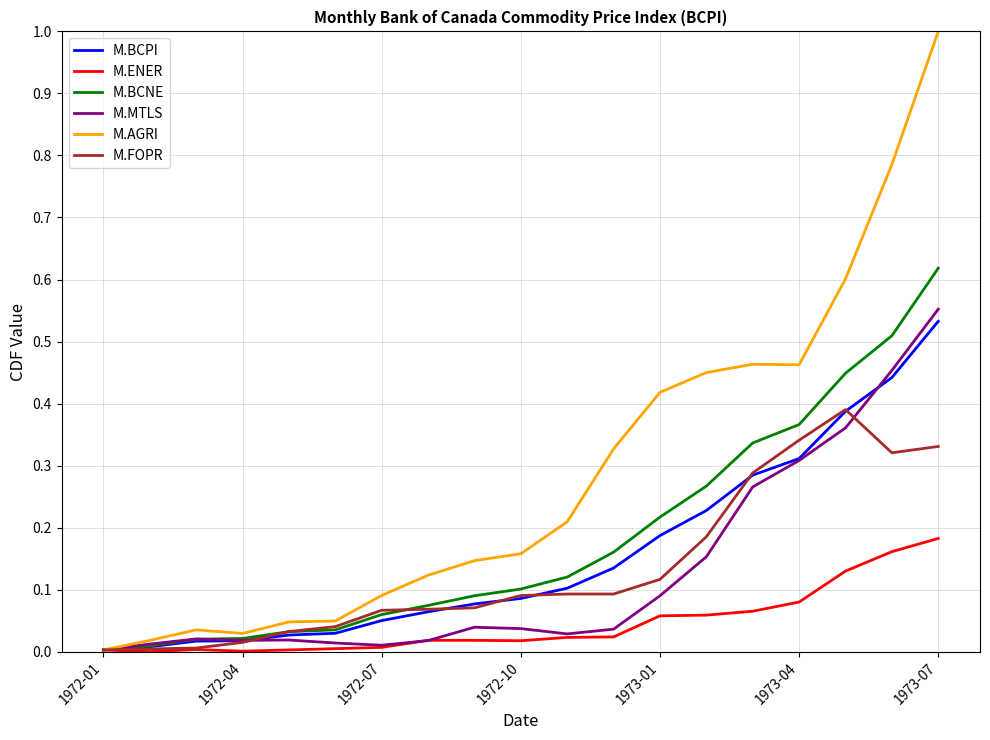

What is the maximum value for M.AGRI?

1.0